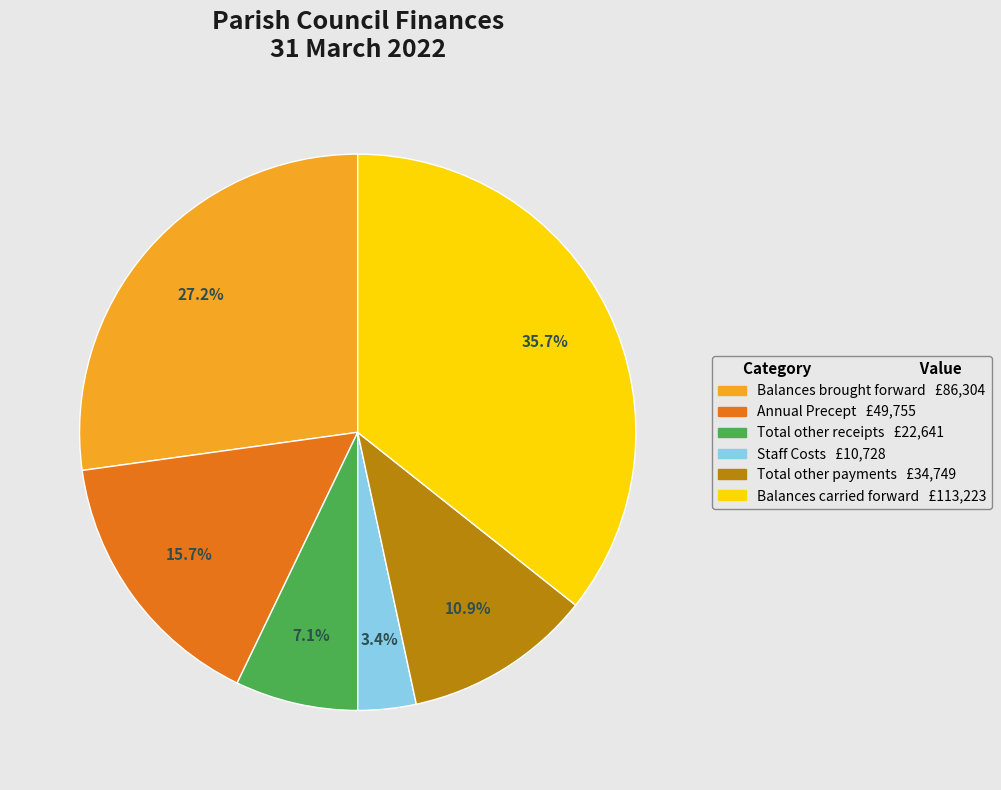

Combined, what portion of the pie is Staff Costs and Annual Precept?

19.1%